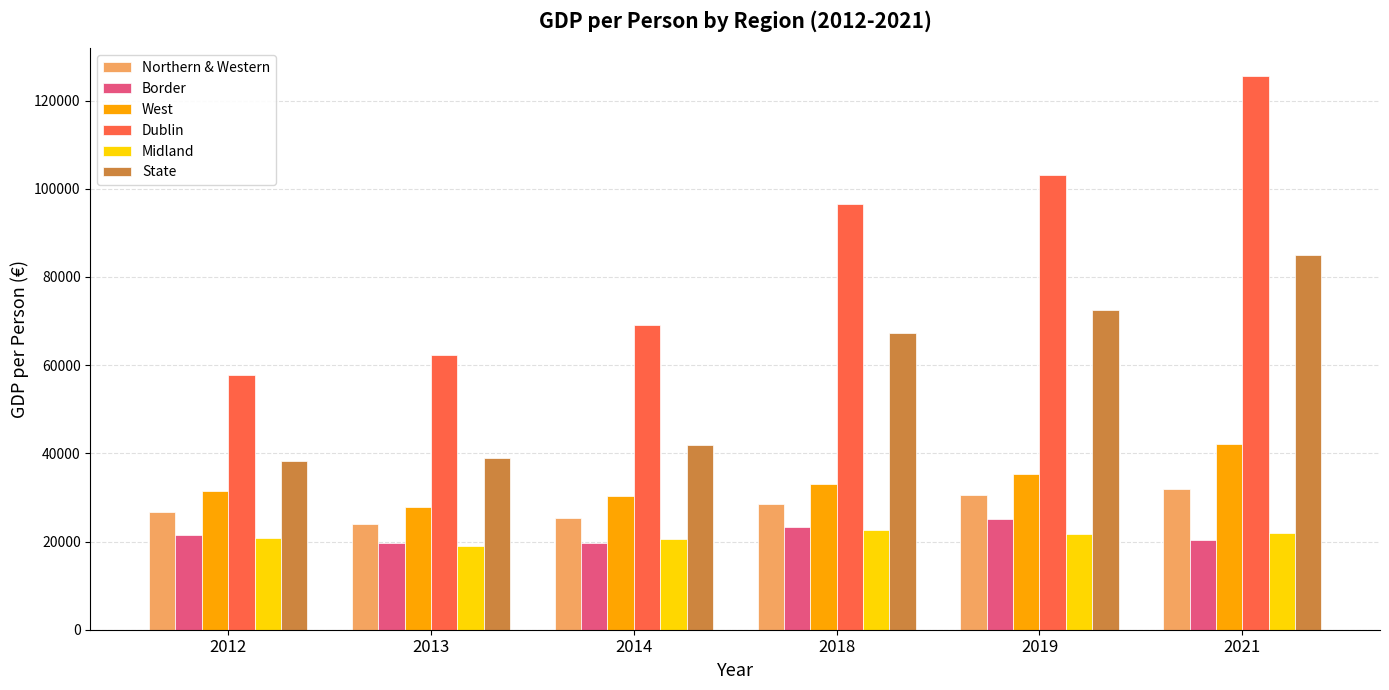

Which series has the widest spread of values?

Dublin